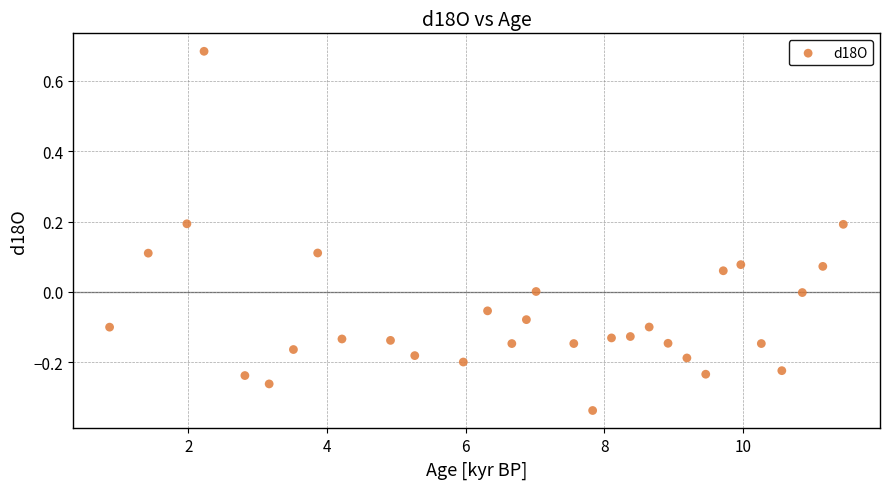

What is the range of Y values (max minus min)?

1.0